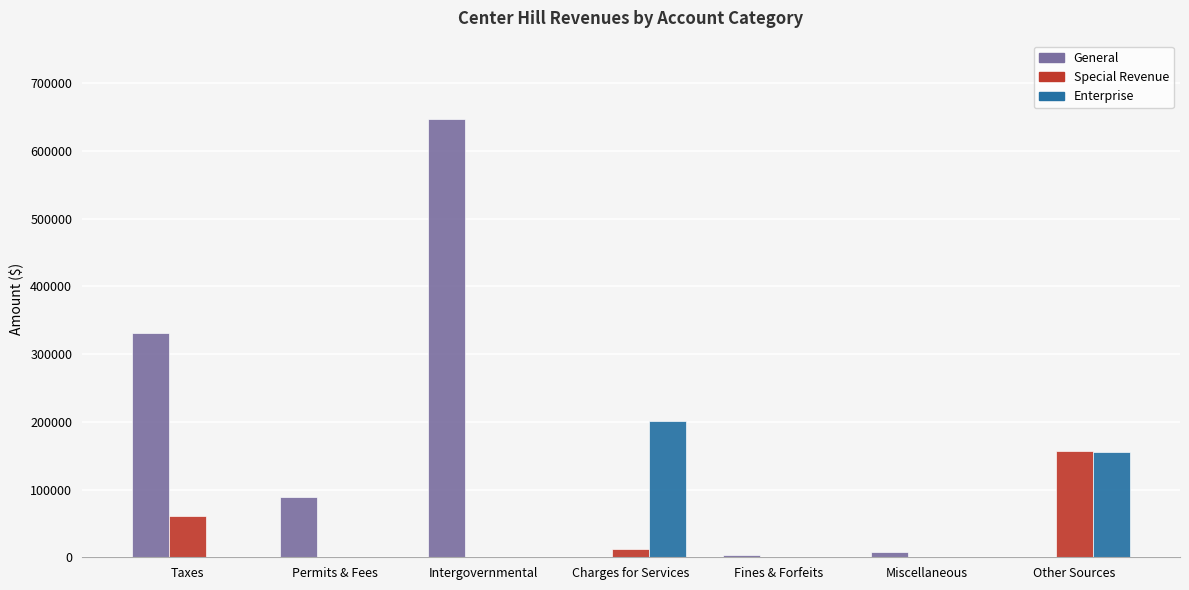

What is the sum of all Special Revenue values?

231535